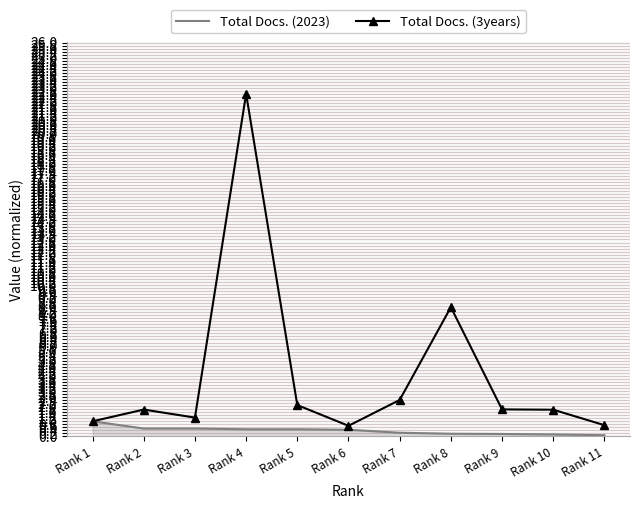

Which series has the widest spread of values?

Total Docs. (3years)